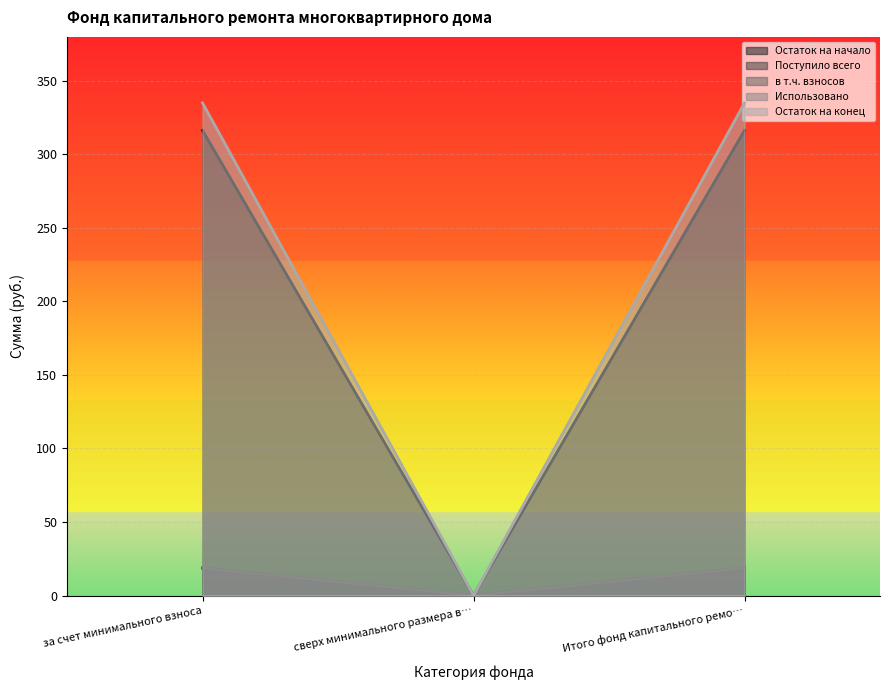

The Остаток на конец series shows 335.1 at Итого фонд капитального ремо…. True or false?

True